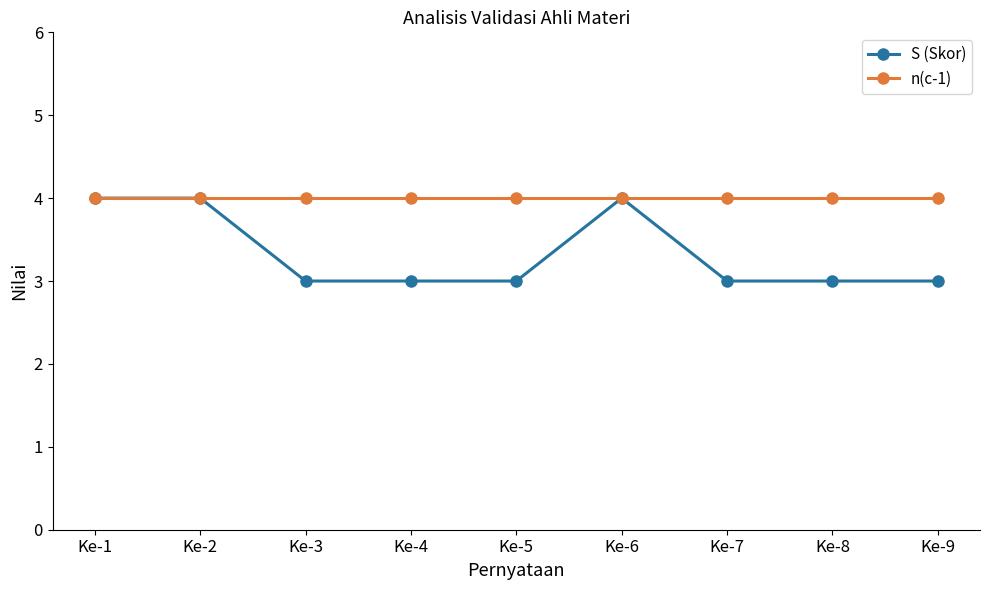

How many distinct data groups are displayed?

2